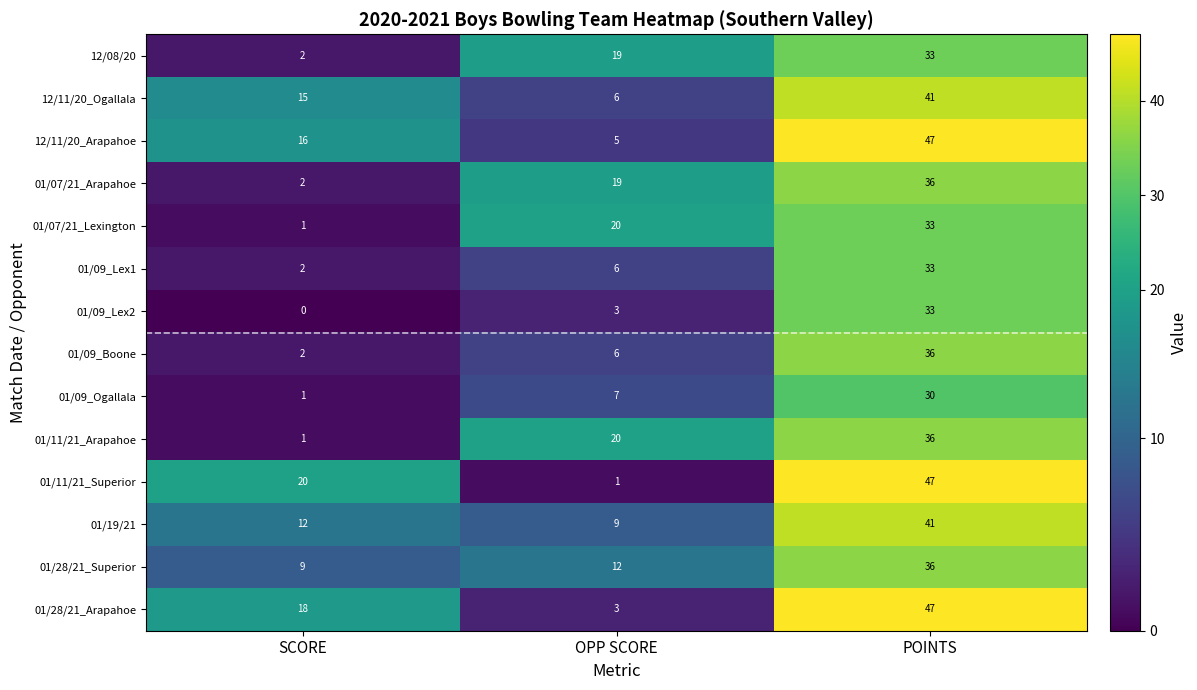

Is the value of 01/11/21_Superior at POINTS greater than the value of 01/28/21_Superior at SCORE?

Yes